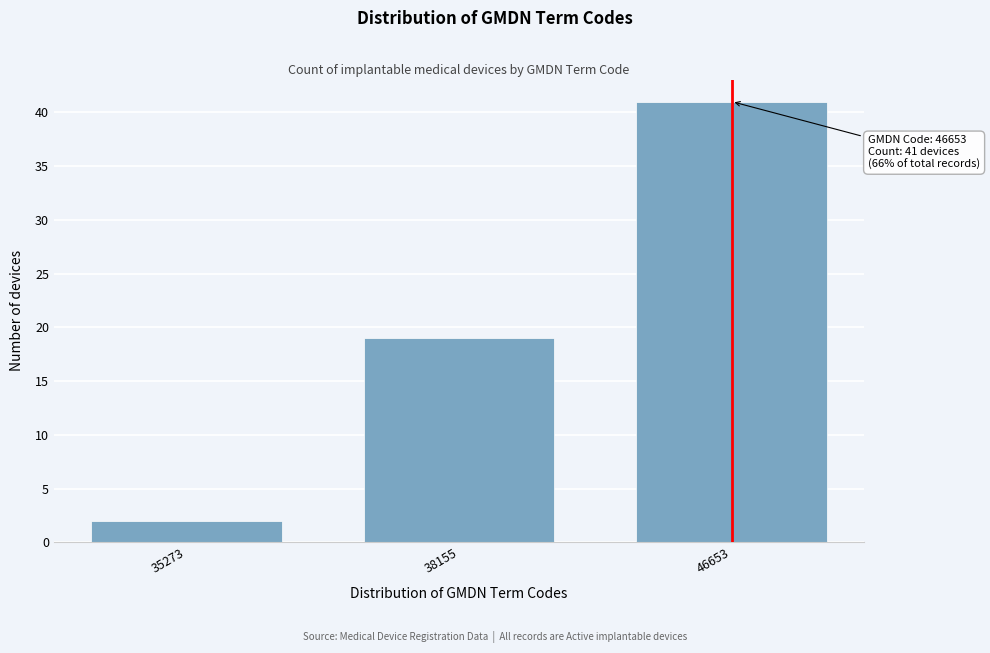

Reading right to left, list all the values displayed in this chart.

46653=41	38155=19	35273=2